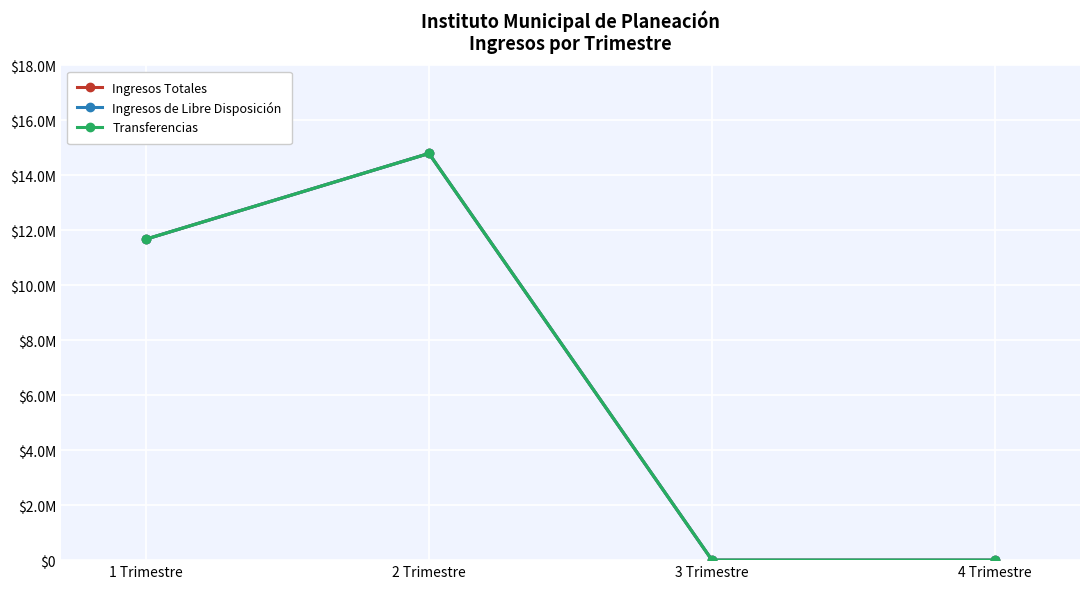

True or false: Ingresos de Libre Disposición and Ingresos Totales cross at least once.

False